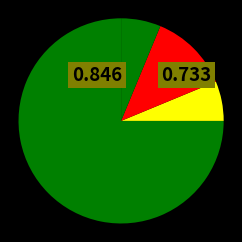

What is the smallest slice in the pie chart?

Instituicoes I&D